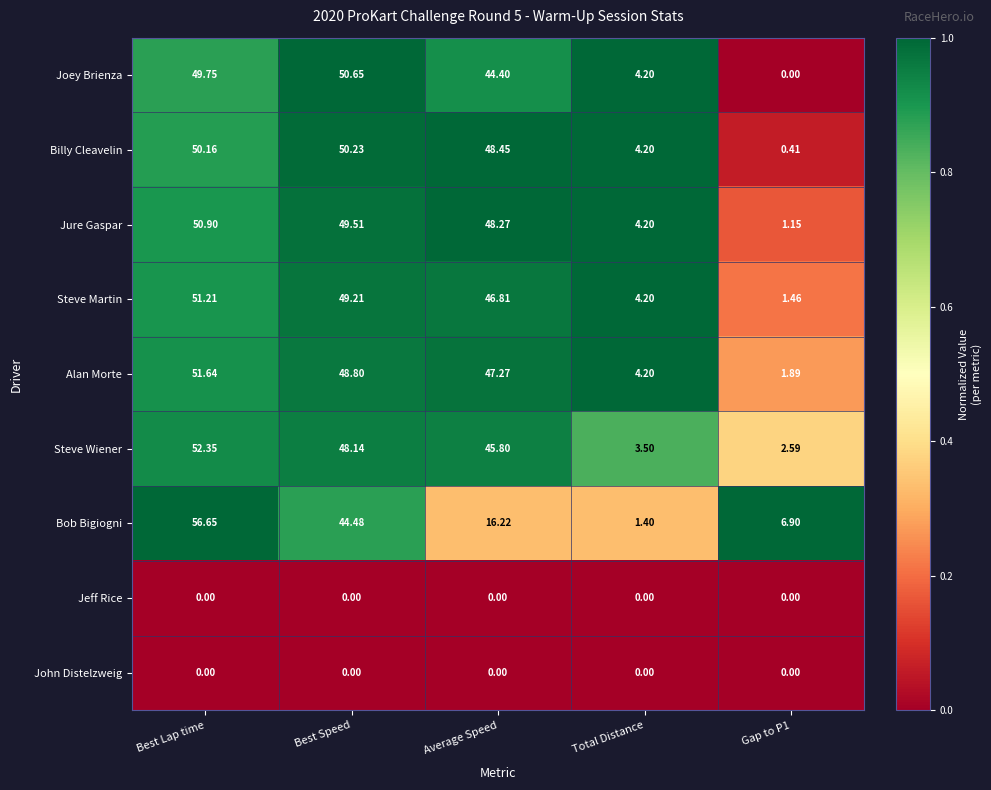

Which category has the highest value across all series?

Best Lap time